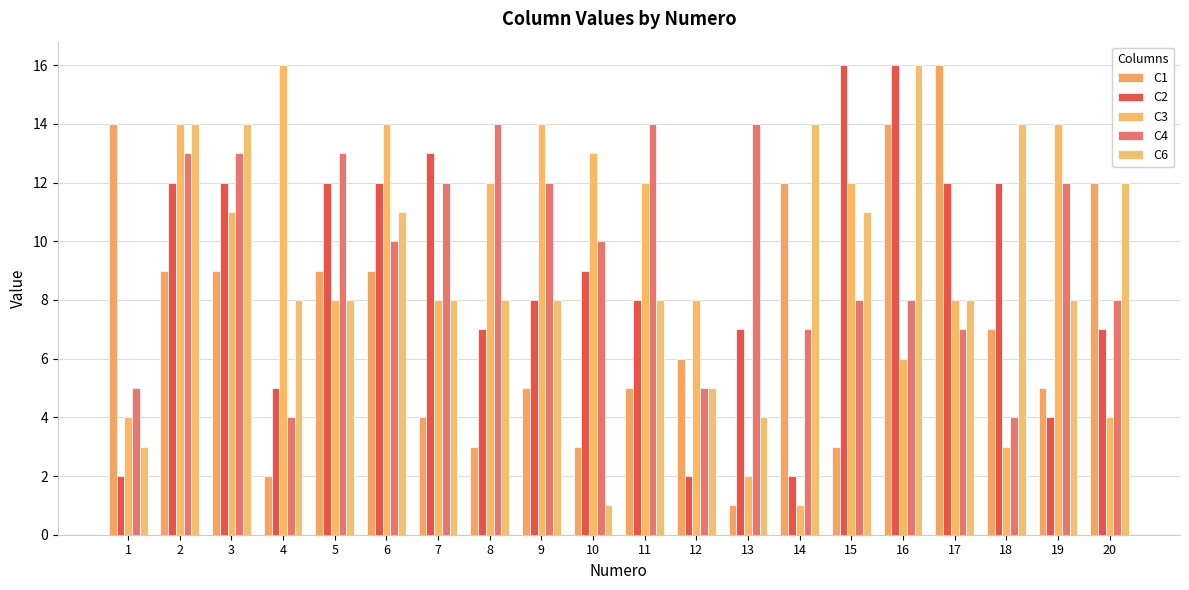

Where does the C2 series first go above 9?

2